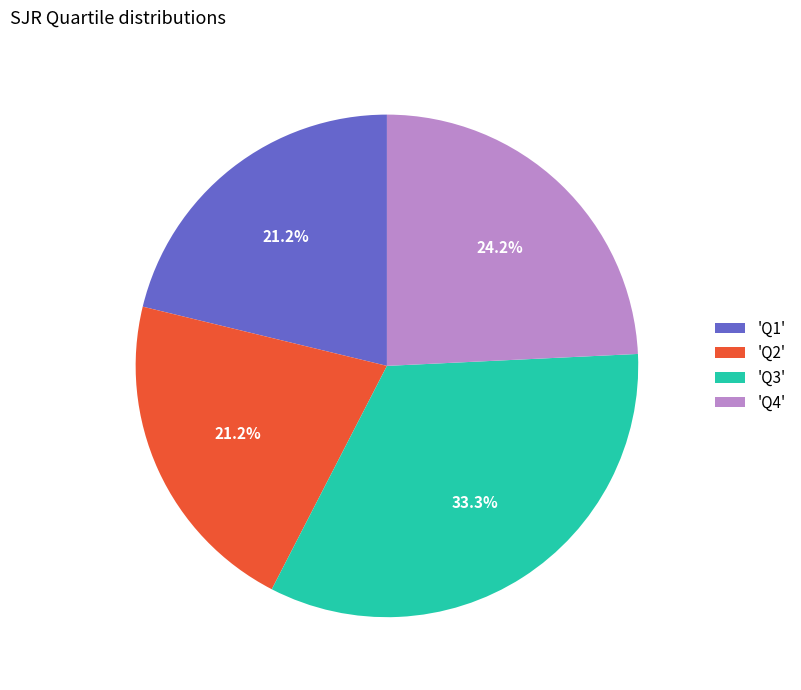

How many segments does this pie chart have?

4